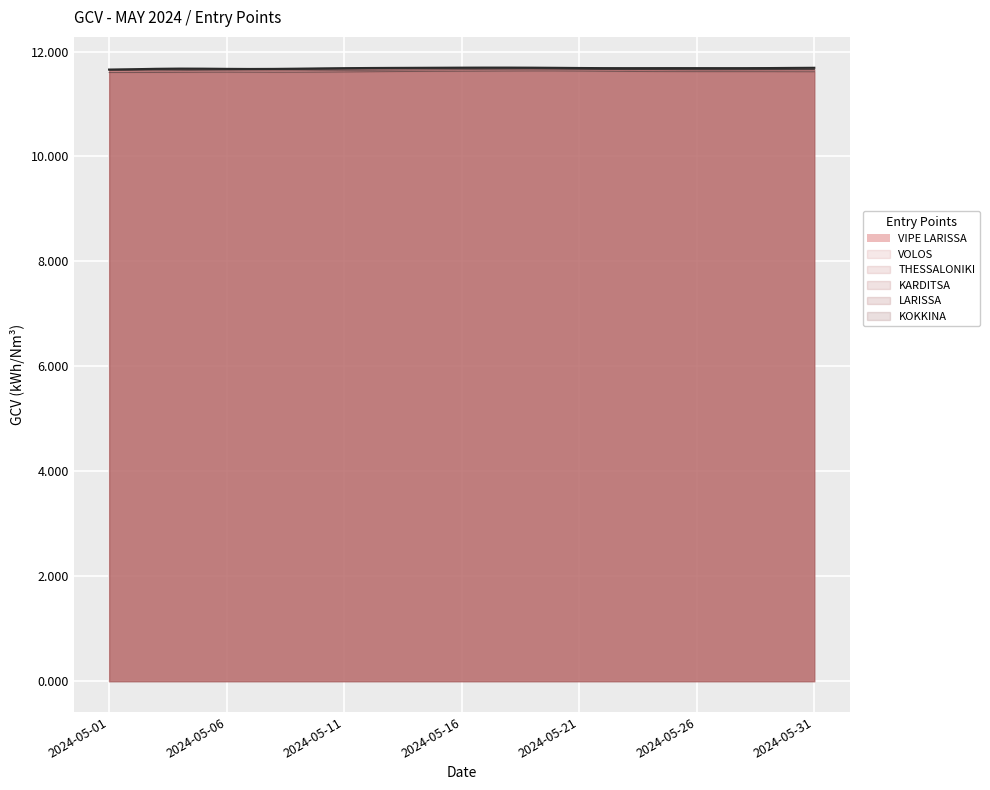

True or false: VIPE LARISSA has more than 0 points higher than both neighbors.

True